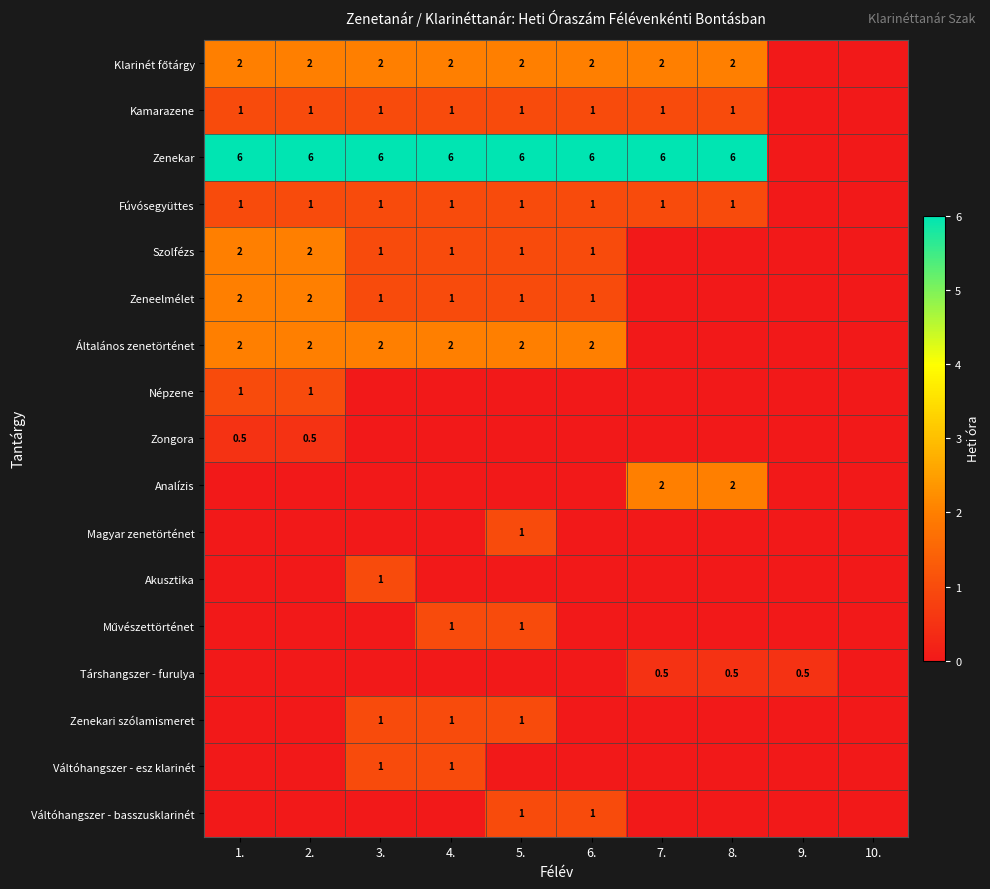

Which has a higher value, 2. or 4.?

2.